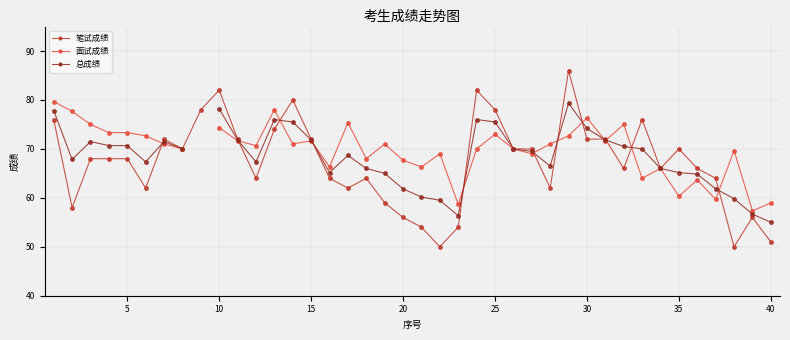

How many distinct data groups are displayed?

3